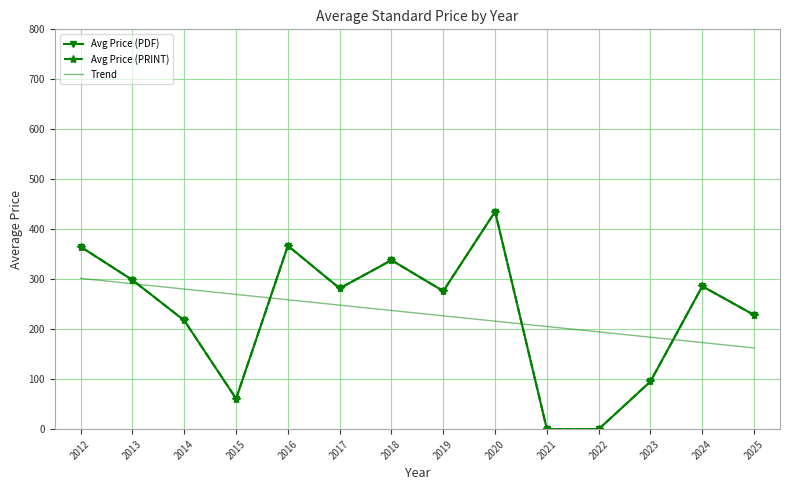

Where is the first local minimum for Avg Price (PRINT)?

2015